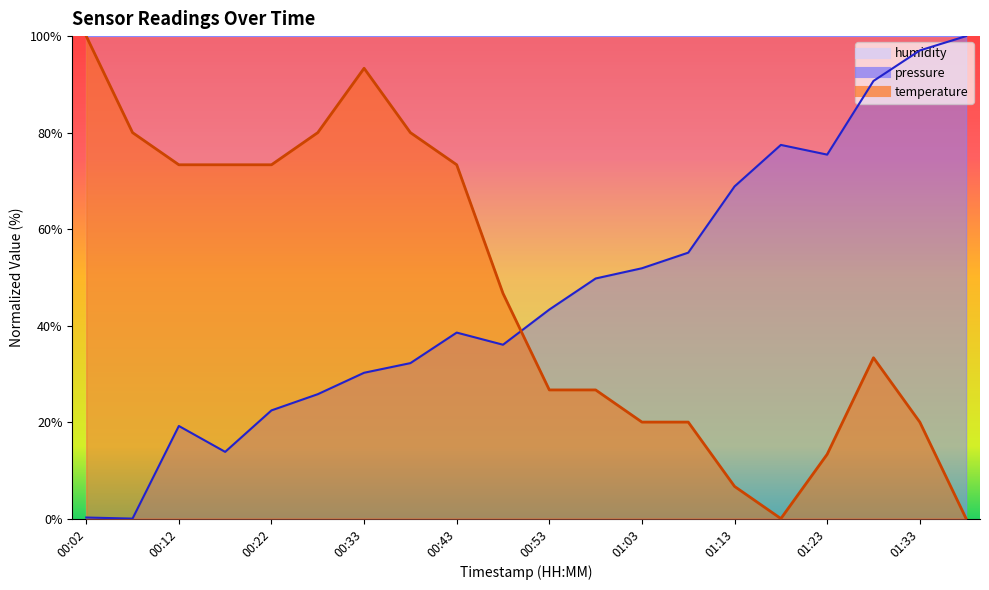

How many data points does each series have?

20